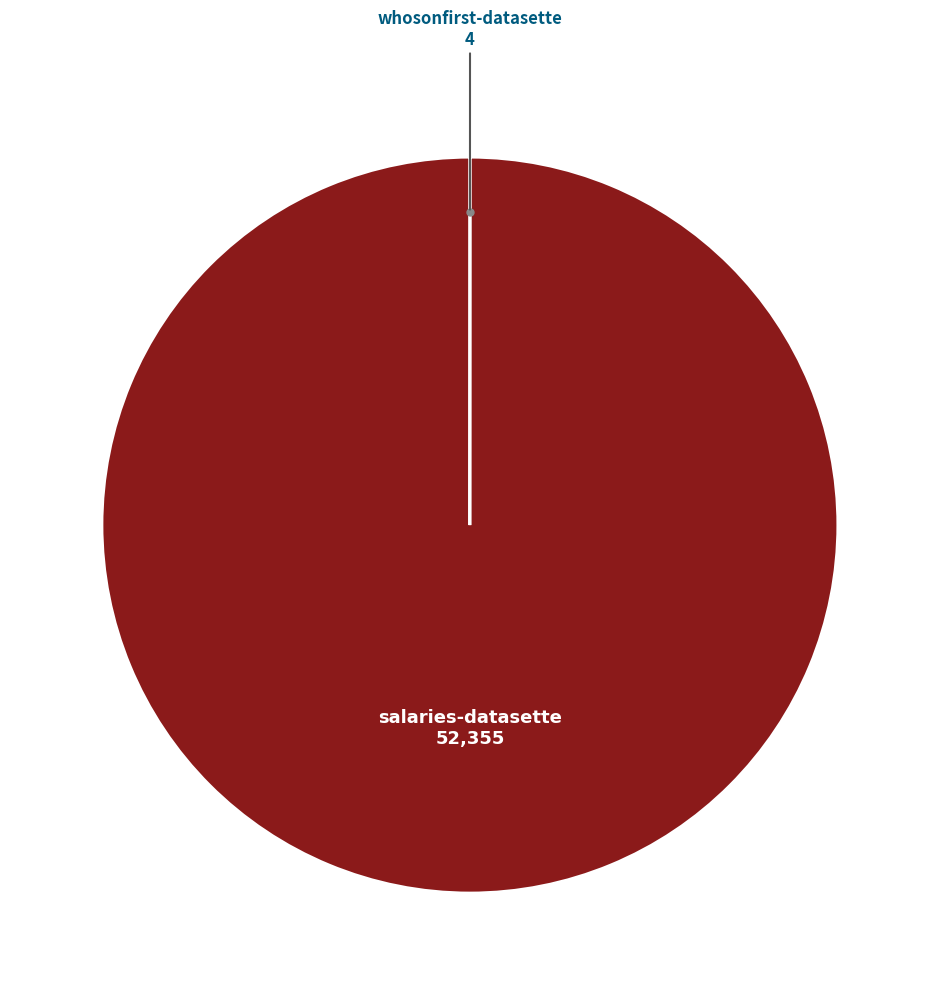

Is there any slice that represents more than half of the pie?

Yes